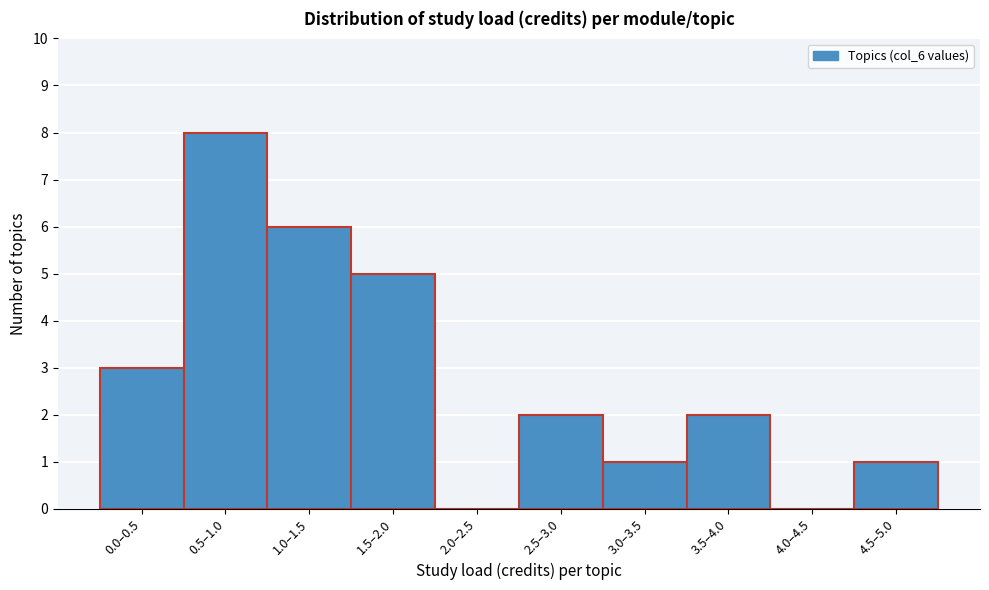

Reading left to right, what are all the values shown in this chart?

0.0–0.5=3	0.5–1.0=8	1.0–1.5=6	1.5–2.0=5	2.0–2.5=0	2.5–3.0=2	3.0–3.5=1	3.5–4.0=2	4.0–4.5=0	4.5–5.0=1